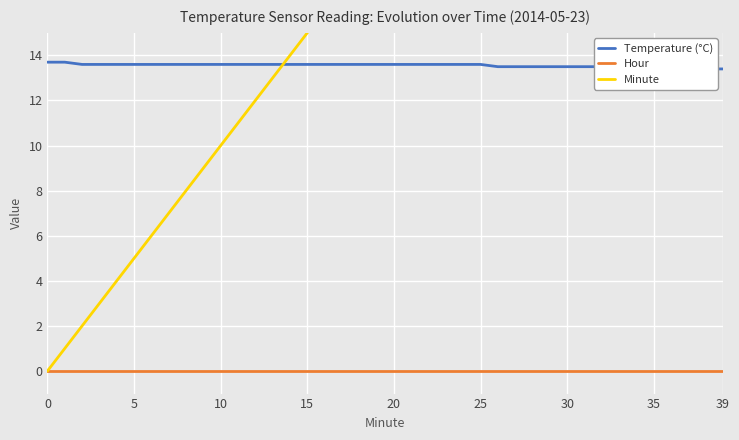

Which series has the widest spread of values?

Minute